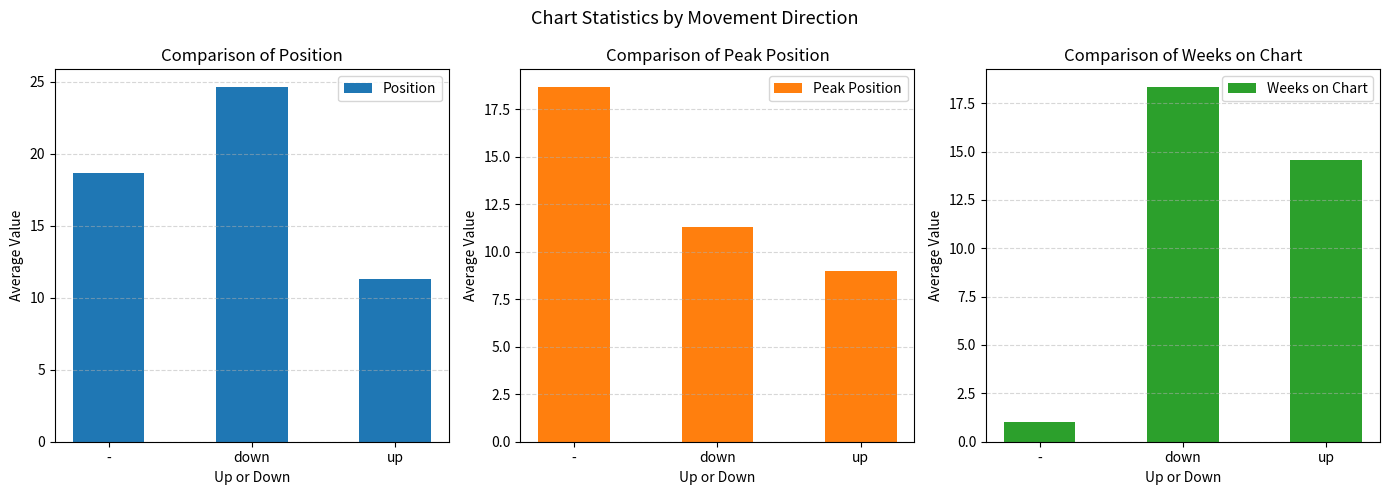

How many data points does each series have?

3